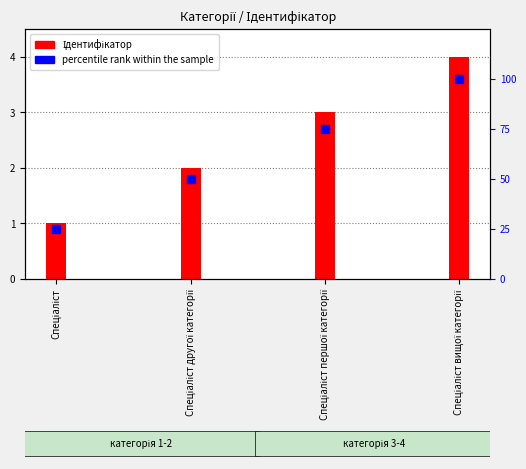

Is the value of Ідентифікатор at Спеціаліст другої категорії greater than the value of percentile rank within the sample at Спеціаліст другої категорії?

No